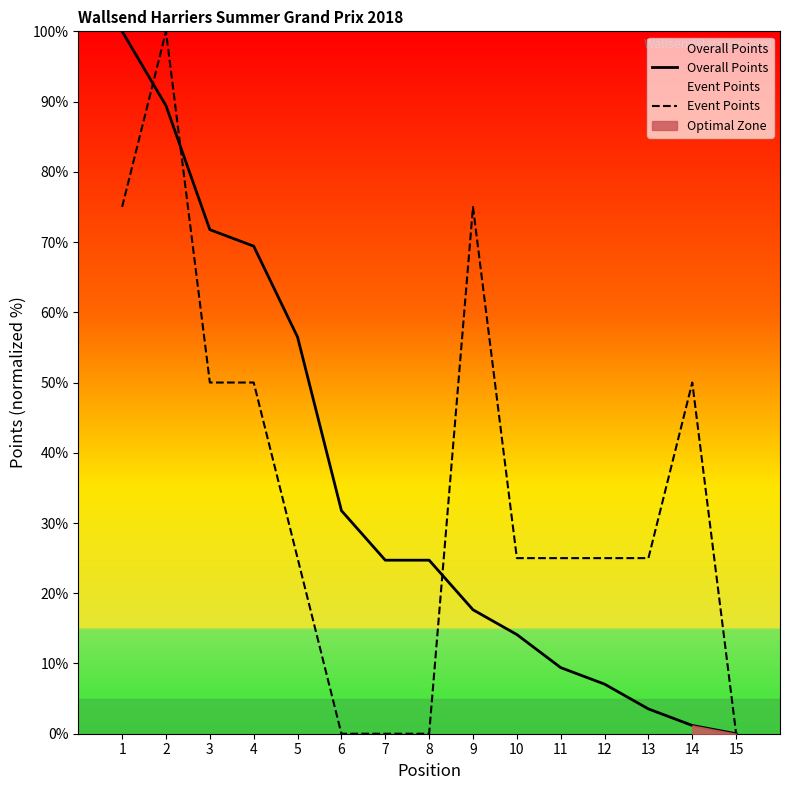

Between which two adjacent categories do Overall Points and Event Points first intersect?

1 and 2